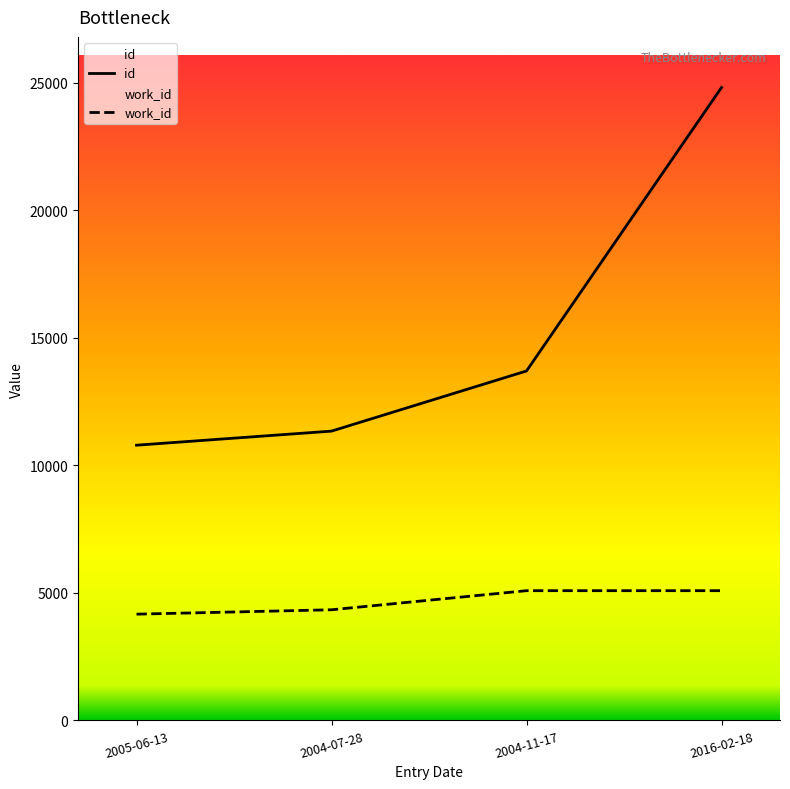

The value of work_id at 2005-06-13 is 2708. True or false?

False